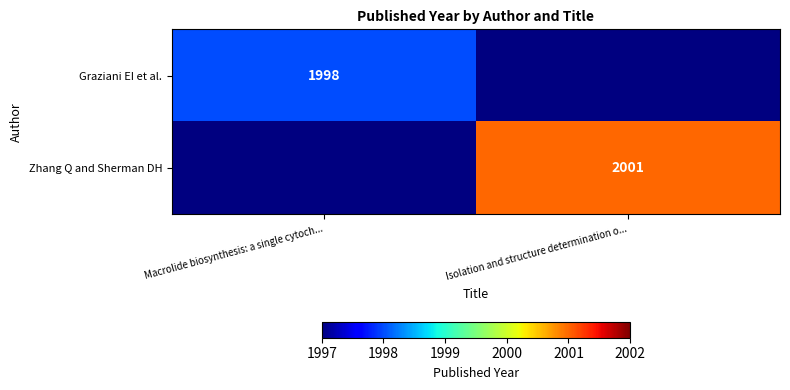

True or false: Graziani EI et al. has a value of 1998 at Macrolide biosynthesis: a single cytoch....

True